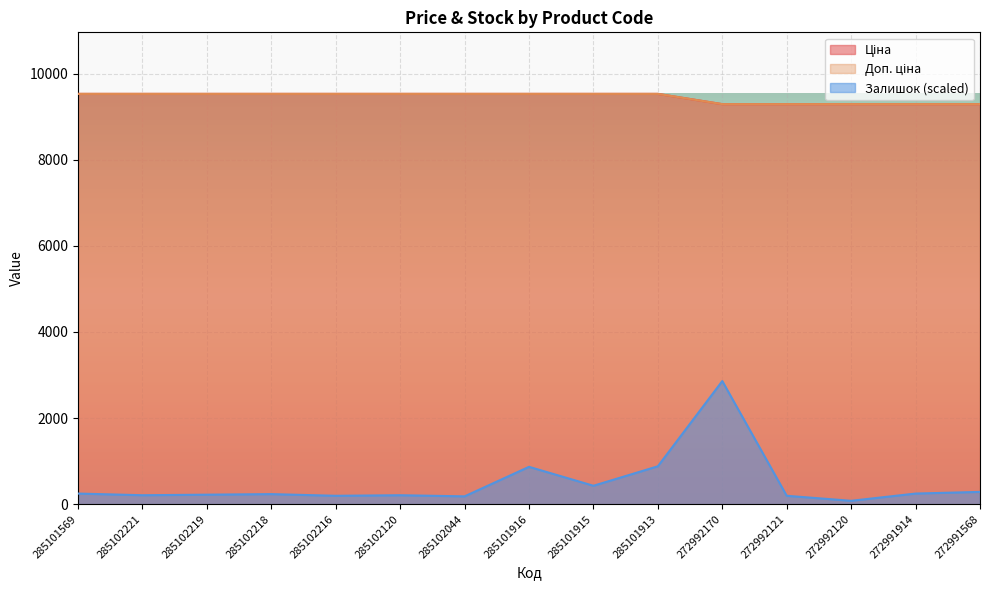

Which series has the largest range (max minus min)?

Залишок